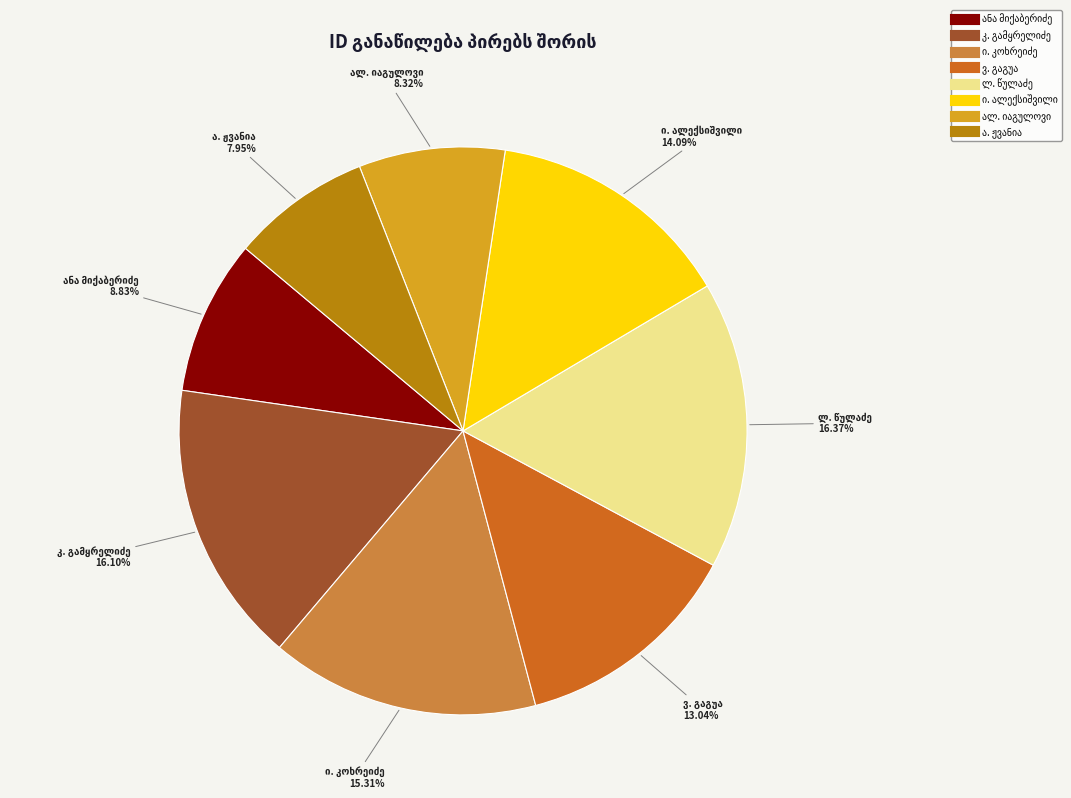

How many slices are in this pie chart?

8